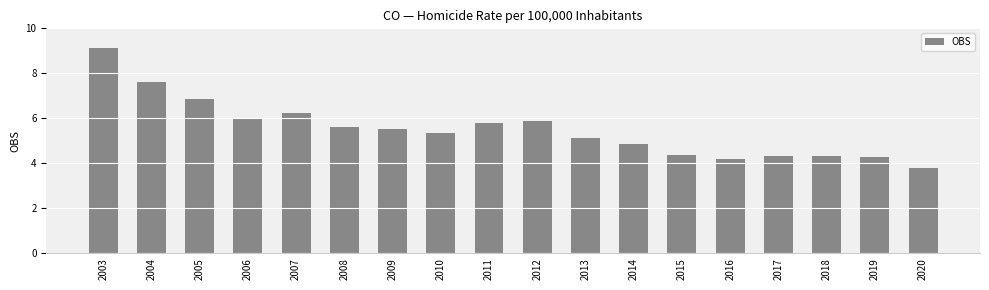

What is the difference between the values at 2005 and 2020?

3.1